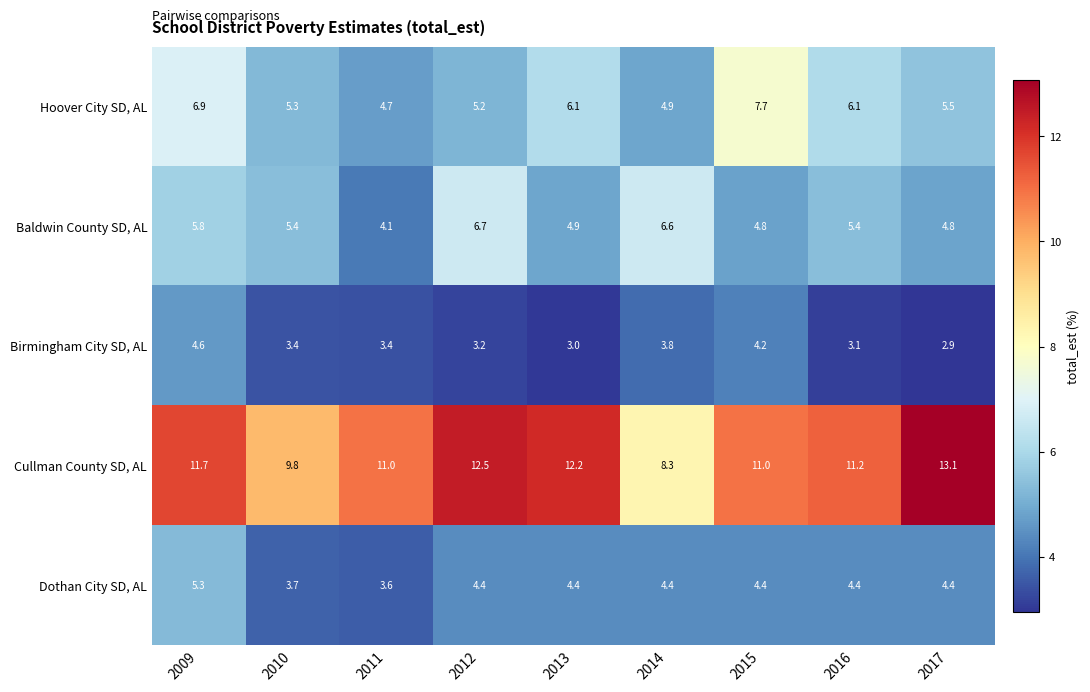

What is the average value of the Hoover City SD, AL series?

5.8